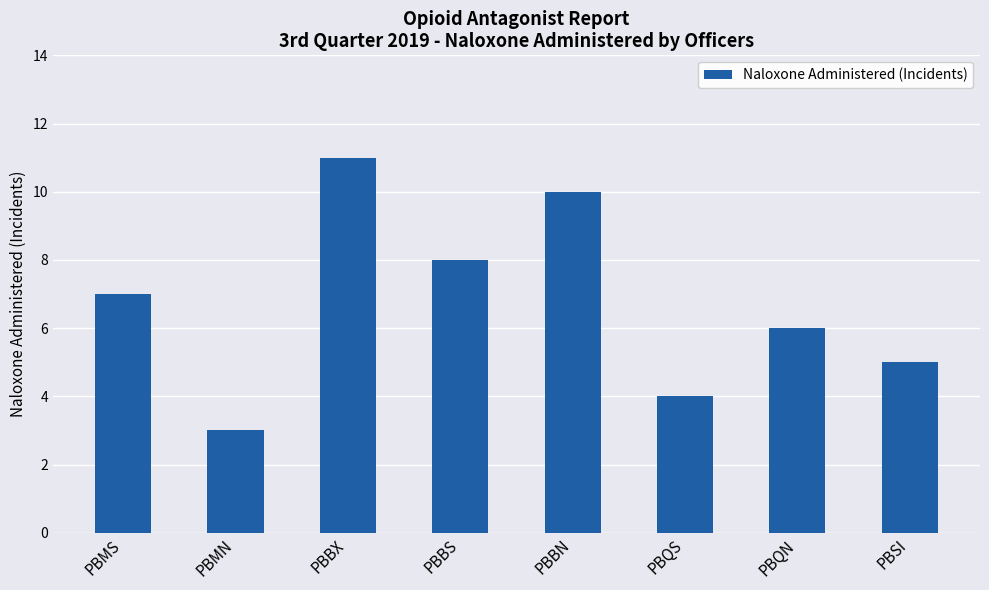

Reading left to right, extract all data points from this chart.

7	3	11	8	10	4	6	5